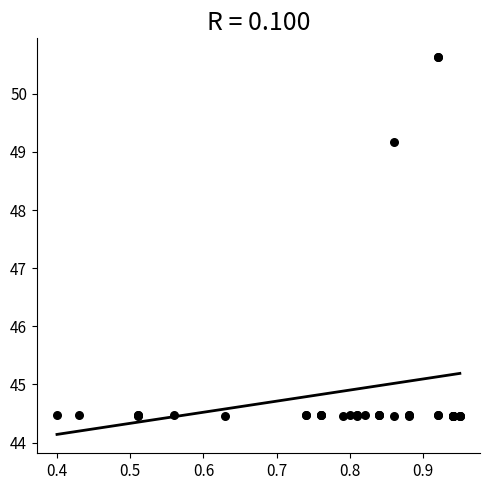

What Y value in the scatter plot is closest to 47?

49.2